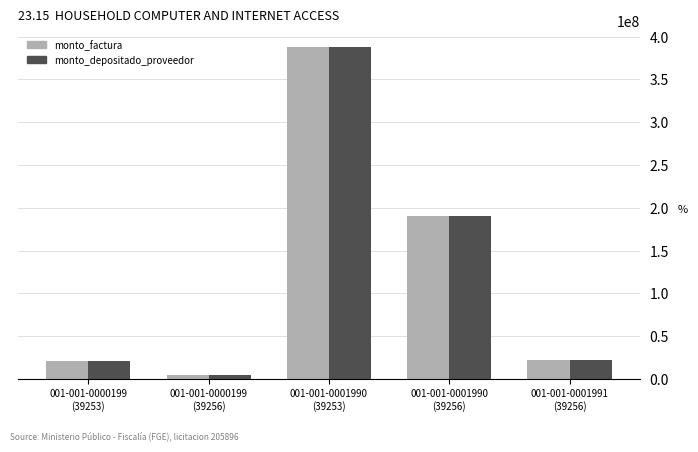

Which label corresponds to the largest value in the chart?

001-001-0001990
(39253)